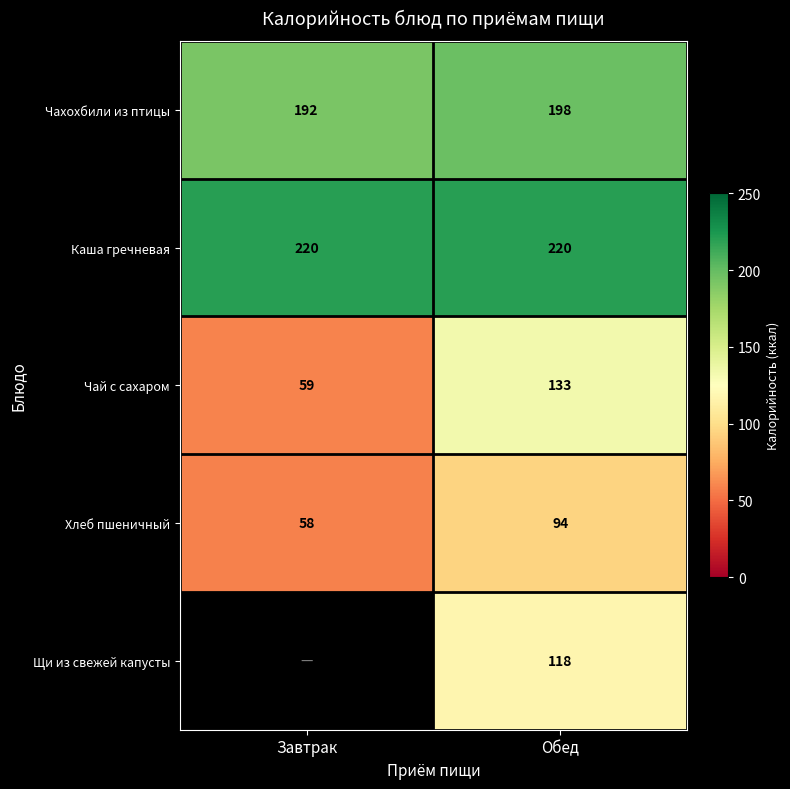

The value of Хлеб пшеничный at Завтрак is 21. True or false?

False